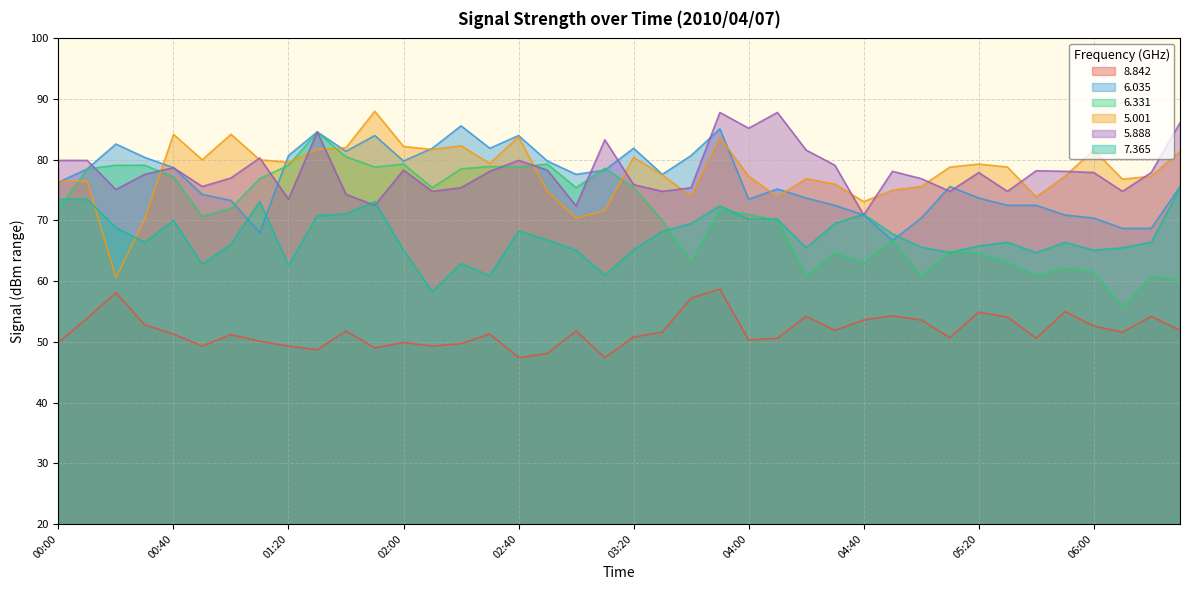

What is the difference between the maximum and minimum values in the 8.842 series?

11.3